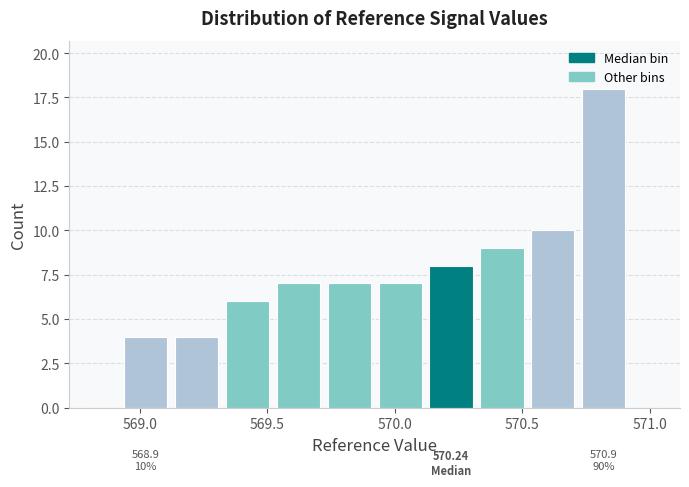

Read against the x-axis, roughly where is the centre of the tallest bar?

570.80